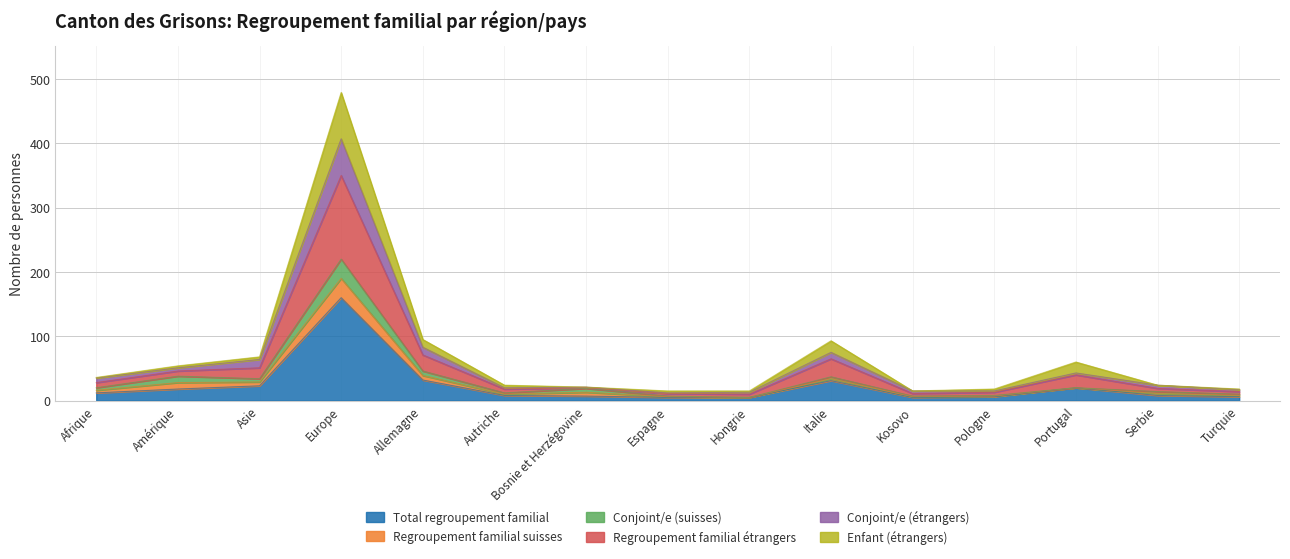

What is the highest value of the Total regroupement familial series?

160